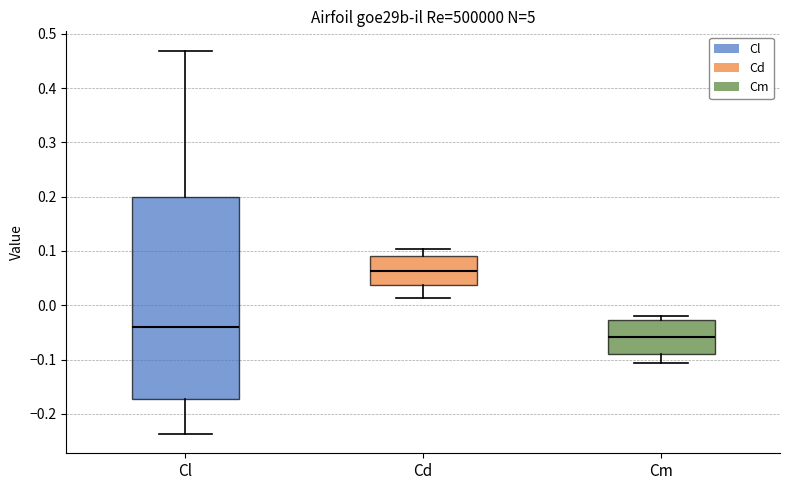

Where is the lower edge of the box for Cm on the y-axis? The values are not printed on the chart, so give them approximately, as read against the axis.

-0.09